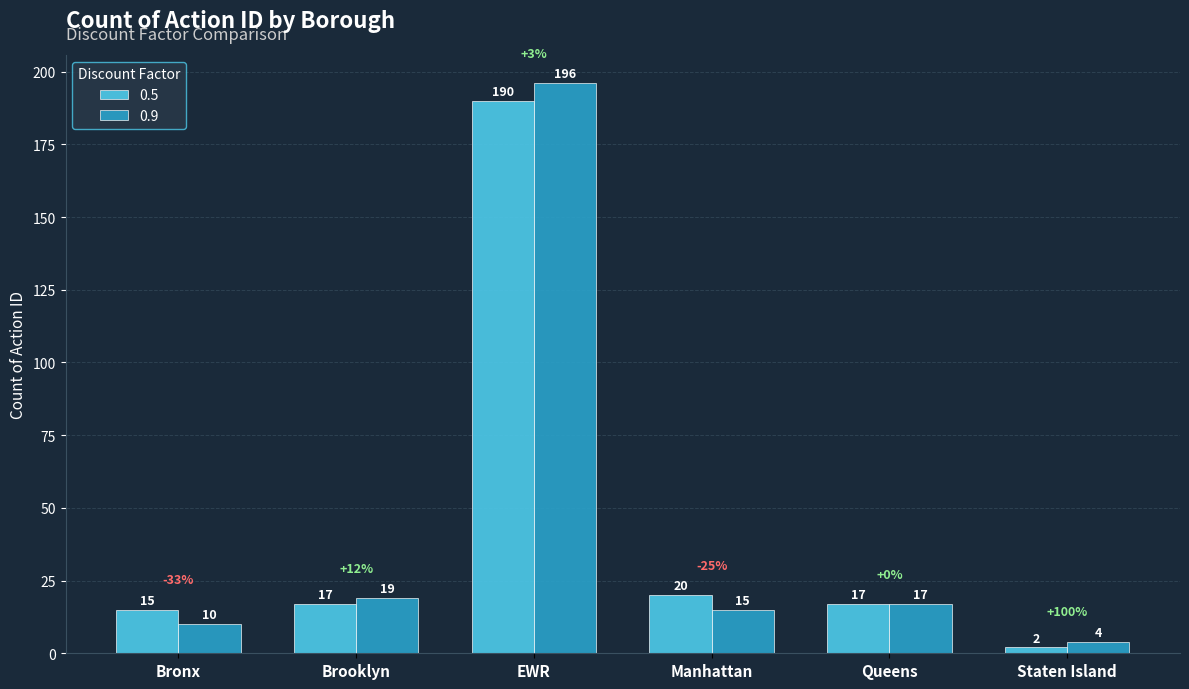

Which series changed the most between Manhattan and Staten Island?

0.5